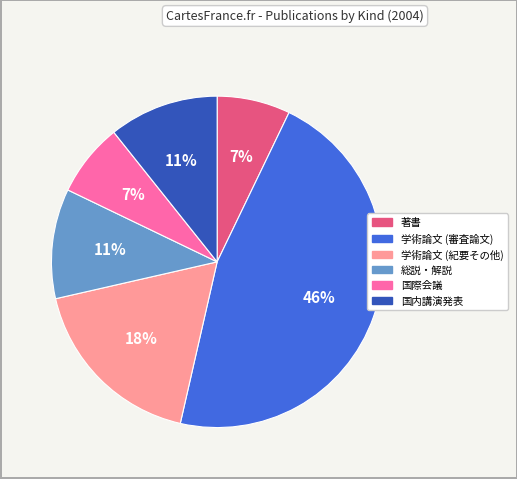

To the nearest percent, what percentage of the pie is 学術論文 (紀要その他)?

18%